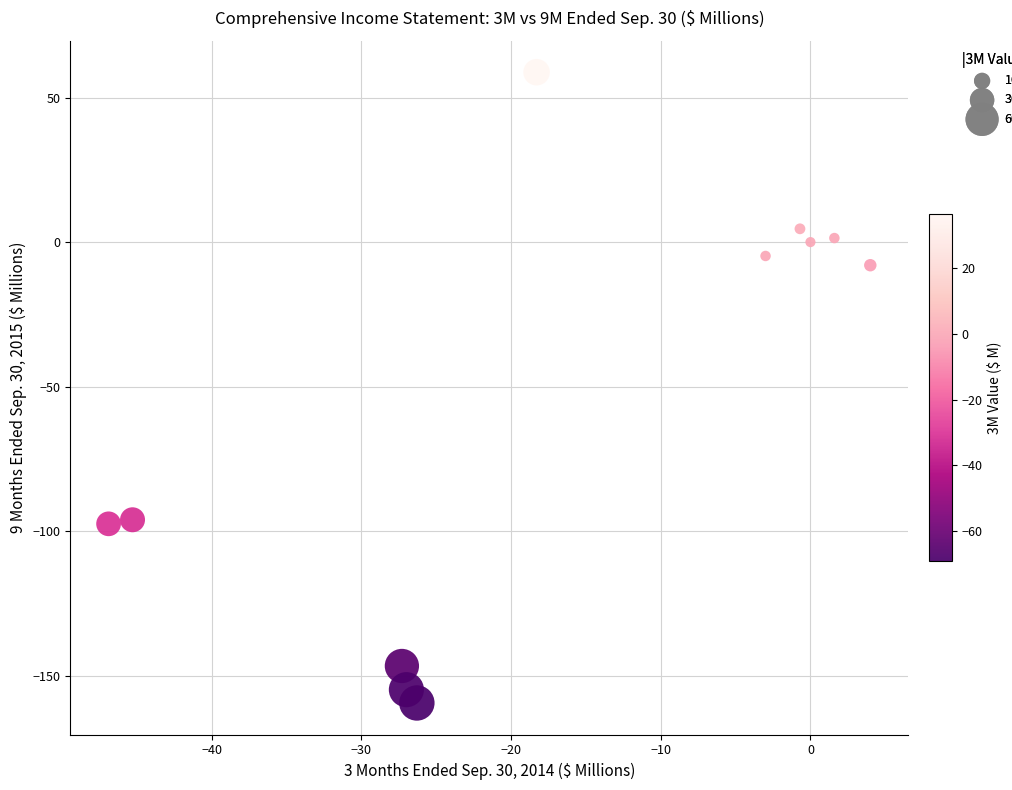

What is the range of X values (max minus min)?

50.9